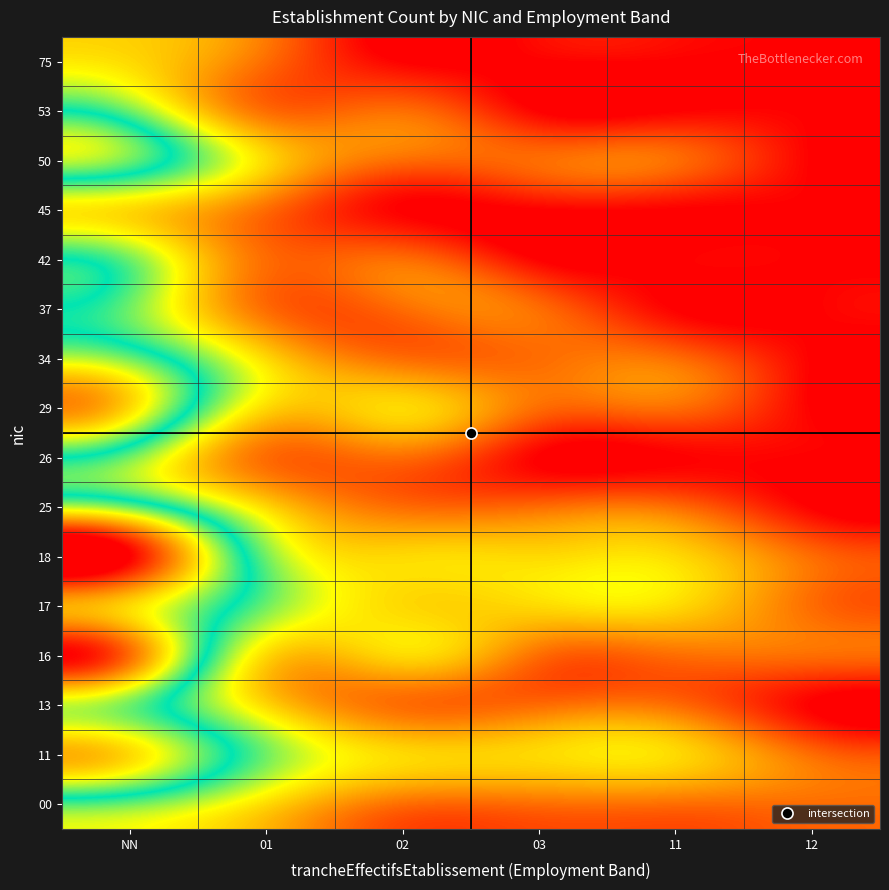

What is the spread (max minus min) of values at 02?

2